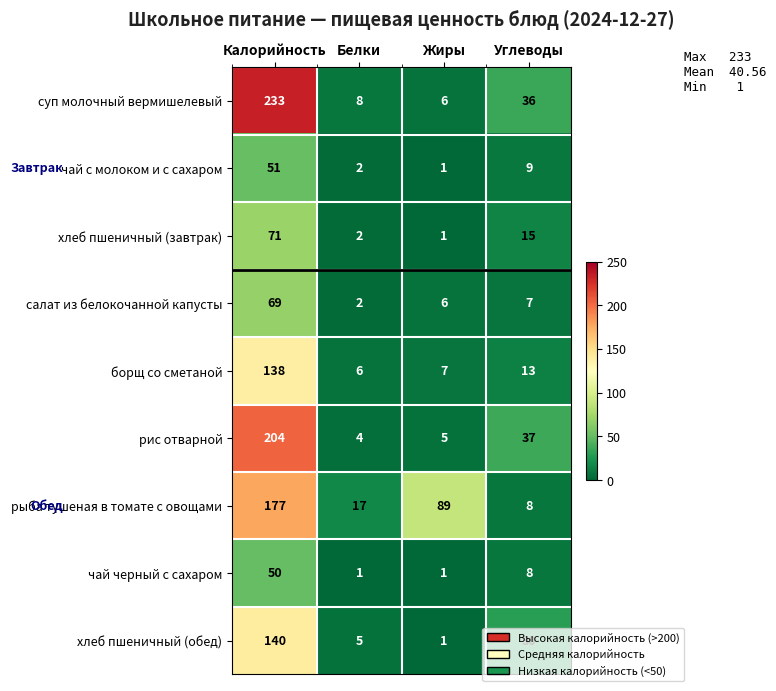

List the series in order of their peak value, highest first.

суп молочный вермишелевый, рис отварной, рыба тушеная в томате с овощами, хлеб пшеничный (обед), борщ со сметаной, хлеб пшеничный (завтрак), салат из белокочанной капусты, чай с молоком и с сахаром, чай черный с сахаром